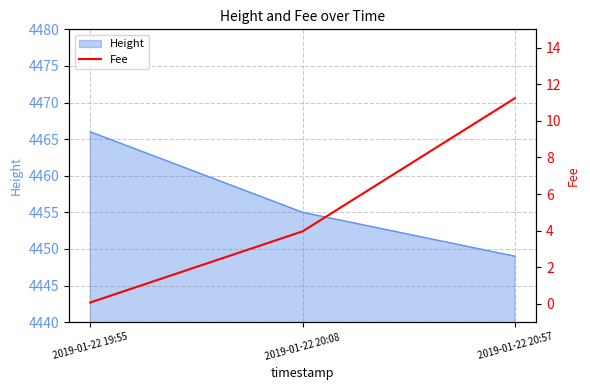

Where is the data nearest to the value 5?

2019-01-22 20:08